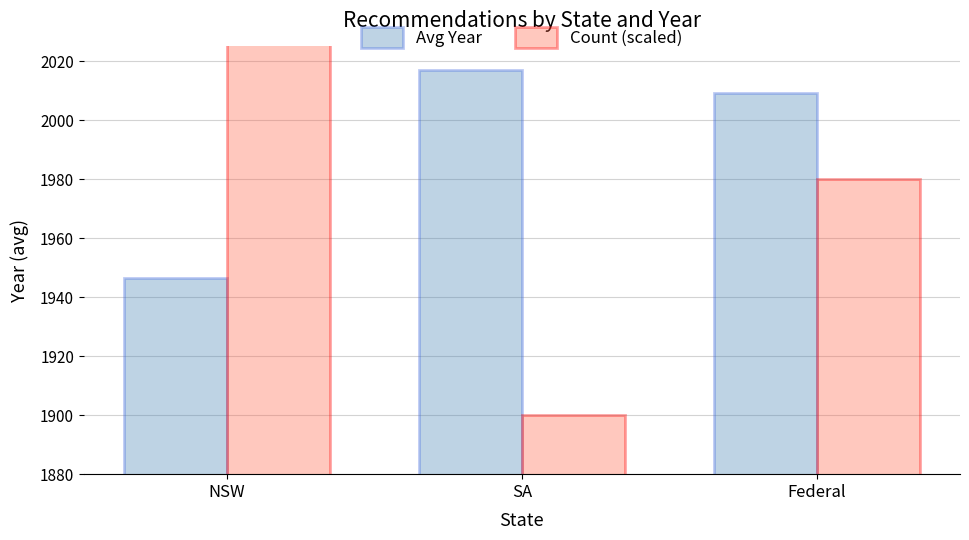

What is the difference between the maximum and minimum values in the Count (scaled) series?

140.0